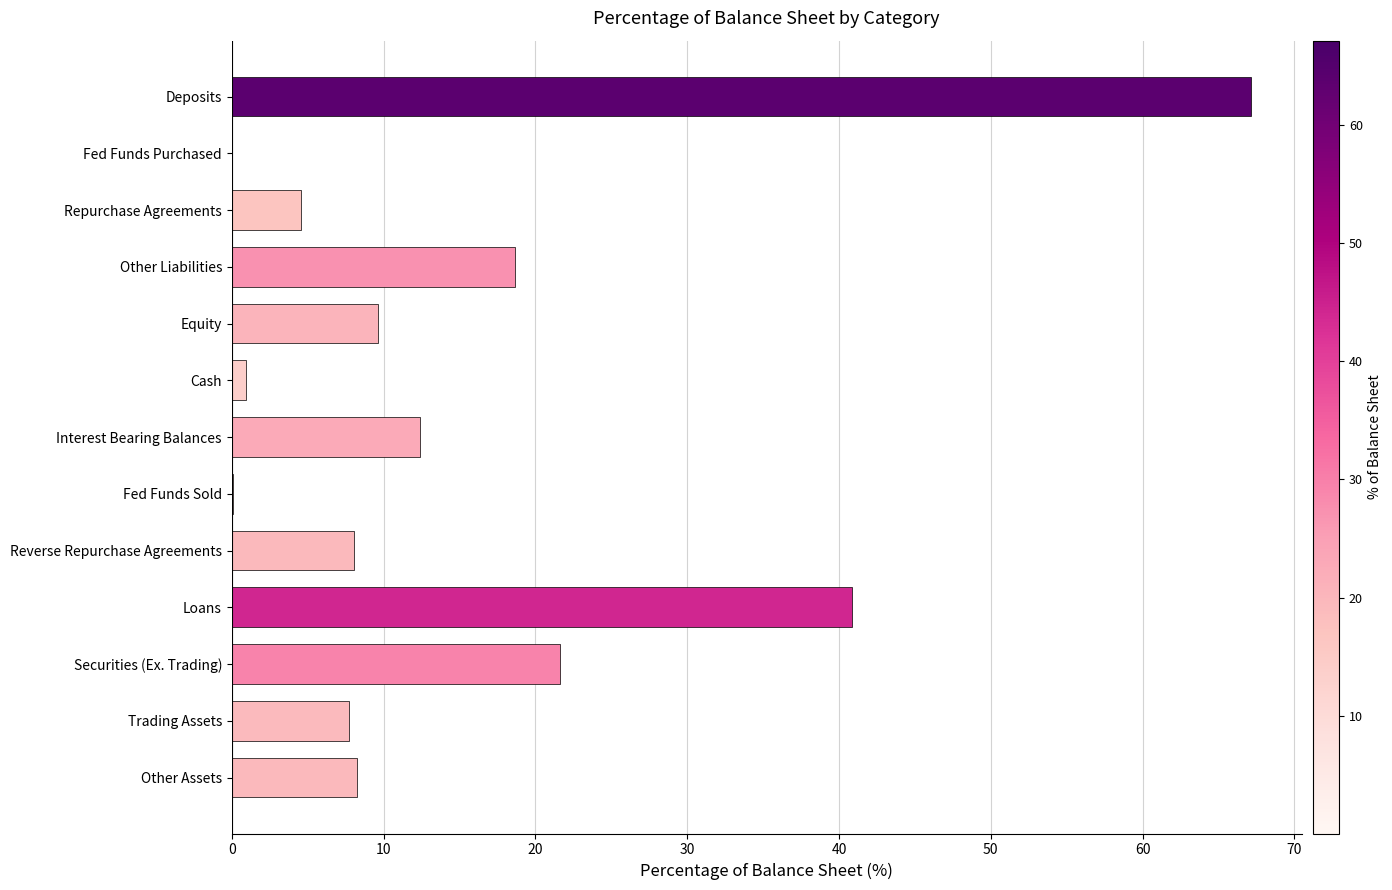

At which label is the value closest to 33?

Loans